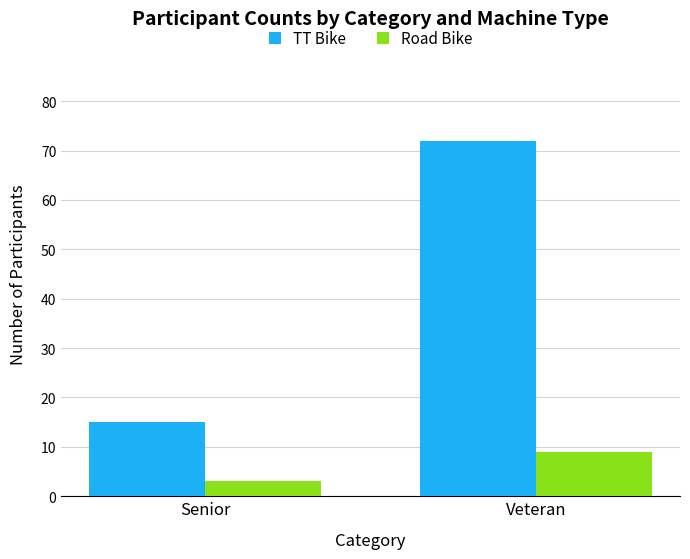

Does the chart contain any negative values?

No